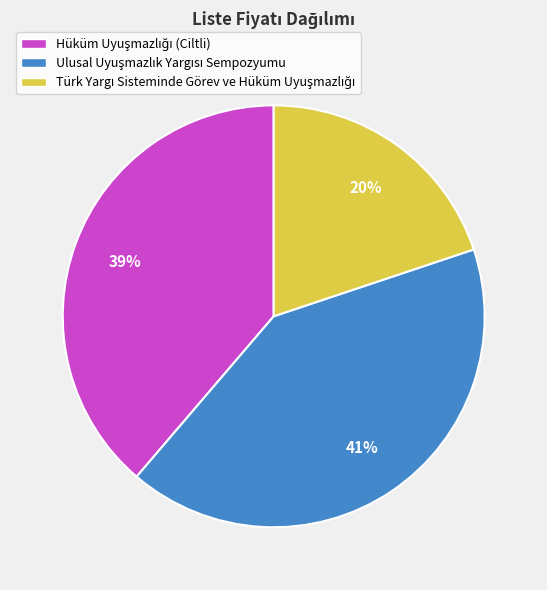

Does any single category account for the majority?

No